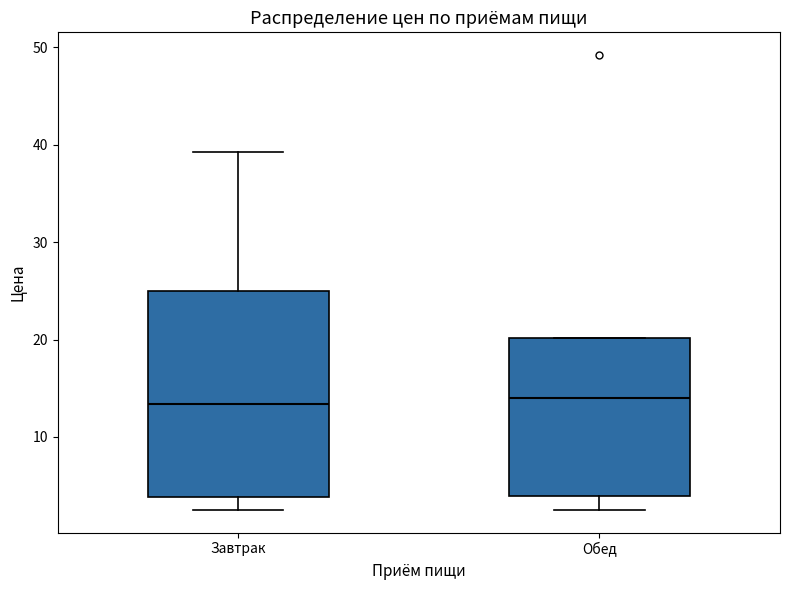

Which box is the tallest, from its lower edge to its upper edge?

Завтрак